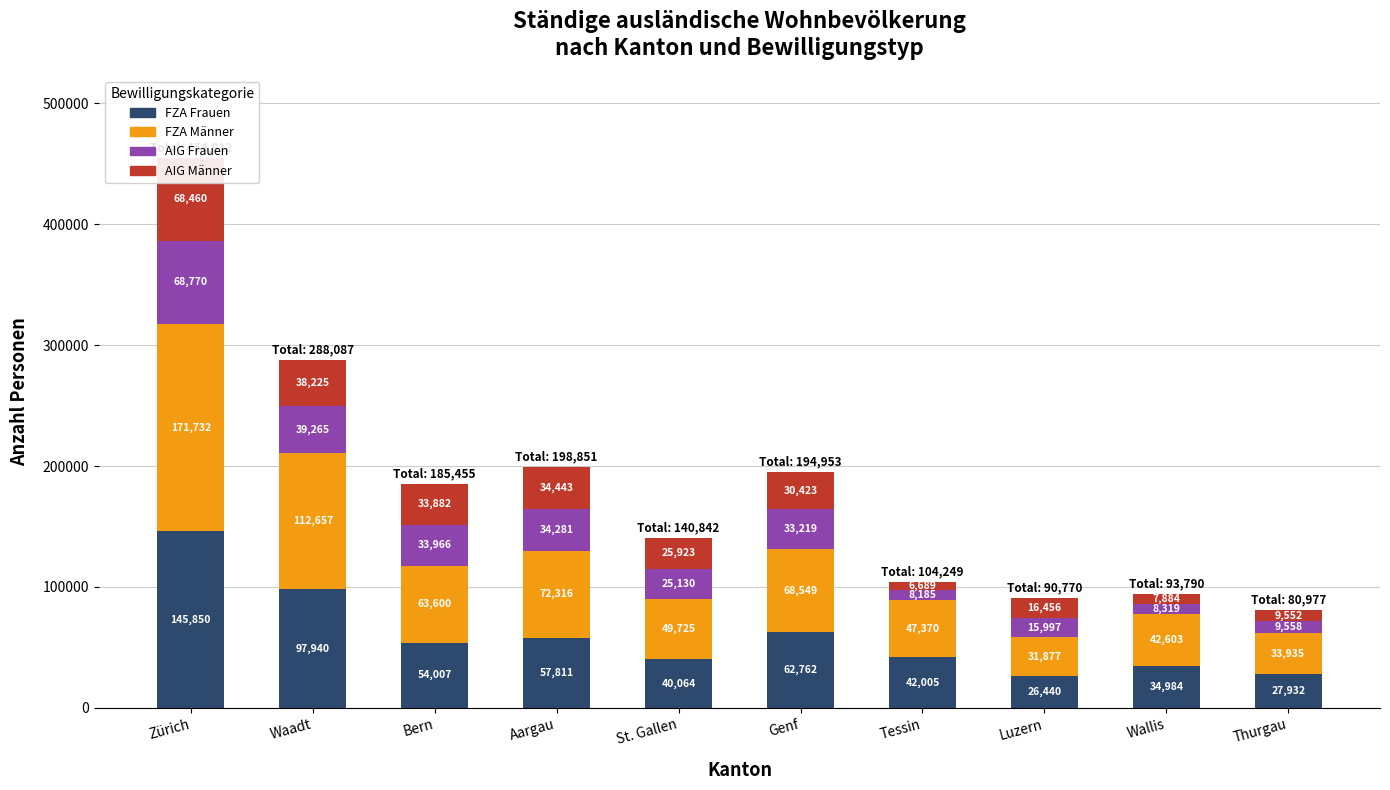

What is the sum of all FZA Männer values?

694364